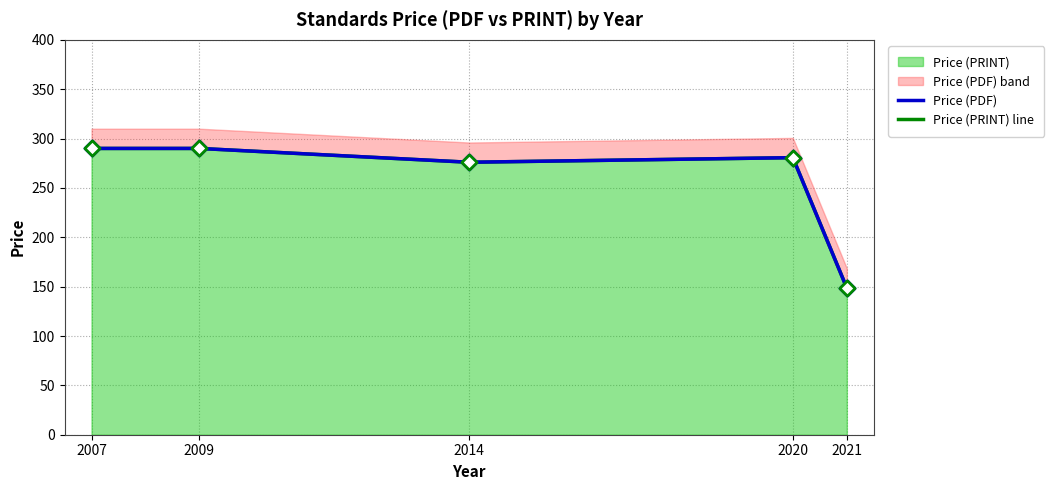

Is the value of Price (PDF) at 2009 greater than the value of Price (PRINT) line at 2009?

No